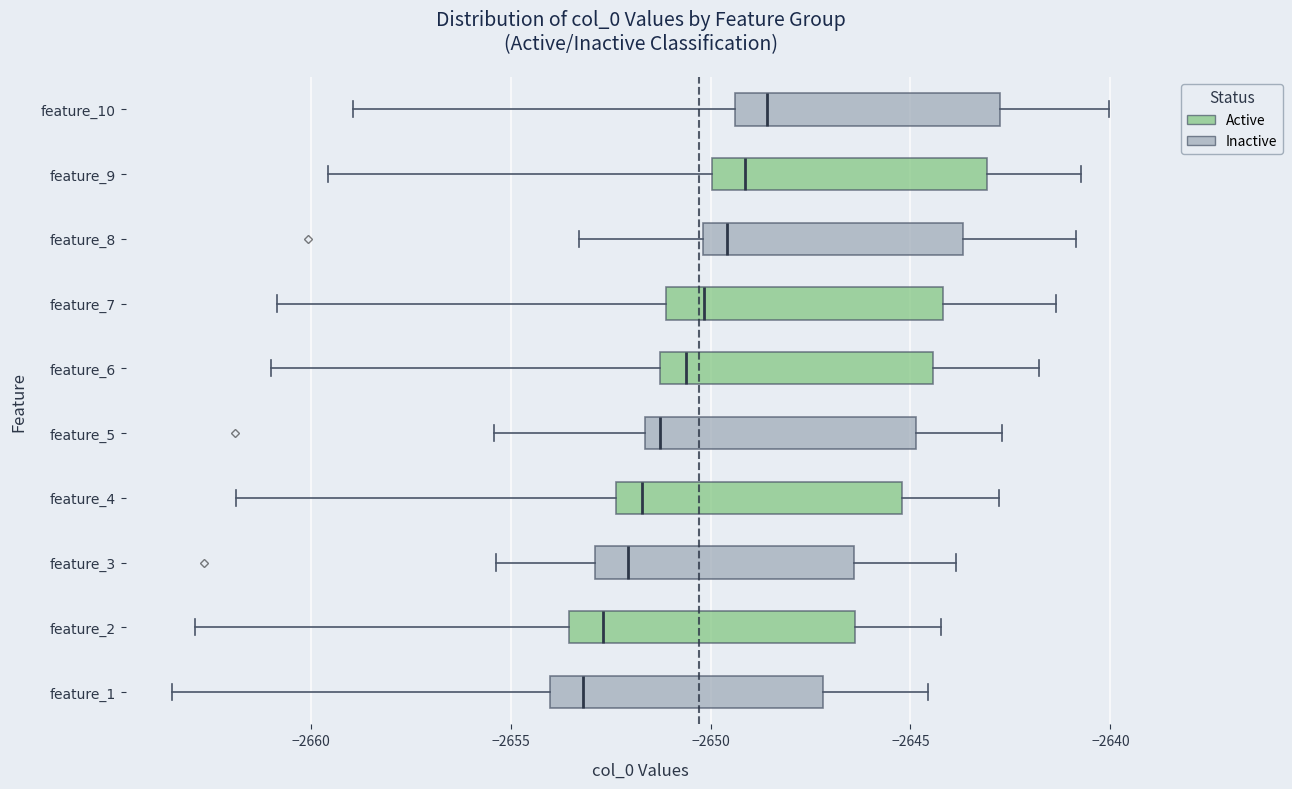

Reading bottom to top, transcribe this box plot: for each box, give where its median line is, the range the box spans, and where its two whiskers end, as read against the x-axis. The values are not printed on the chart, so give them approximately, as read against the axis.

feature_1: median -2653.0, box -2654.0 to -2647.0, whiskers -2663.5 to -2644.5
feature_2: median -2652.5, box -2653.5 to -2646.5, whiskers -2663.0 to -2644.0
feature_3: median -2652.0, box -2653.0 to -2646.5, whiskers -2655.5 to -2644.0
feature_4: median -2651.5, box -2652.5 to -2645.0, whiskers -2662.0 to -2643.0
feature_5: median -2651.5 (just right of the box's left edge), box -2651.5 to -2645.0, whiskers -2655.5 to -2642.5
feature_6: median -2650.5, box -2651.5 to -2644.5, whiskers -2661.0 to -2642.0
feature_7: median -2650.0, box -2651.0 to -2644.0, whiskers -2661.0 to -2641.5
feature_8: median -2649.5, box -2650.0 to -2643.5, whiskers -2653.5 to -2641.0
feature_9: median -2649.0, box -2650.0 to -2643.0, whiskers -2659.5 to -2640.5
feature_10: median -2648.5, box -2649.5 to -2643.0, whiskers -2659.0 to -2640.0